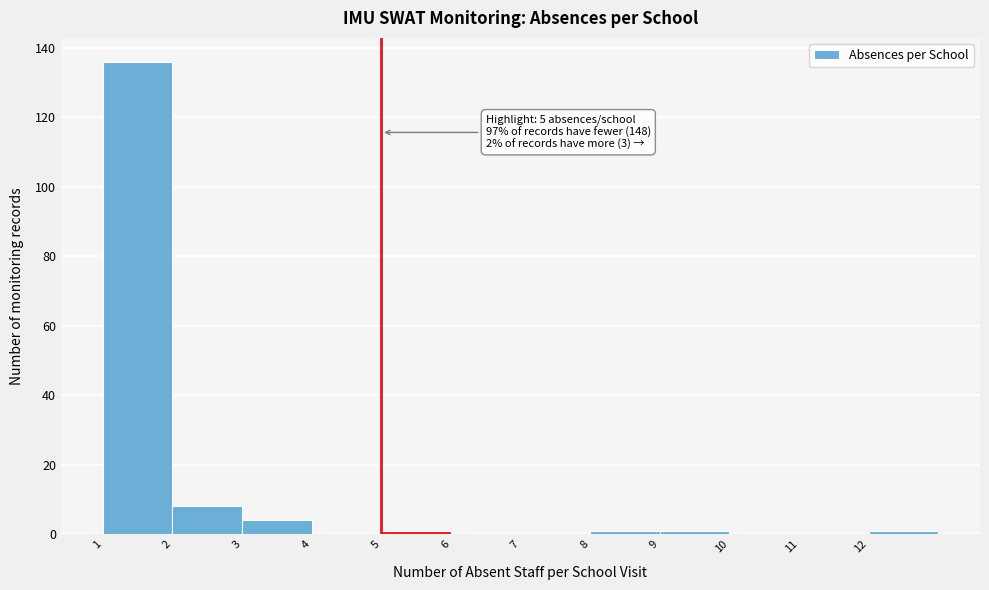

Over which range of the x-axis is the bar tallest?

1 to 2